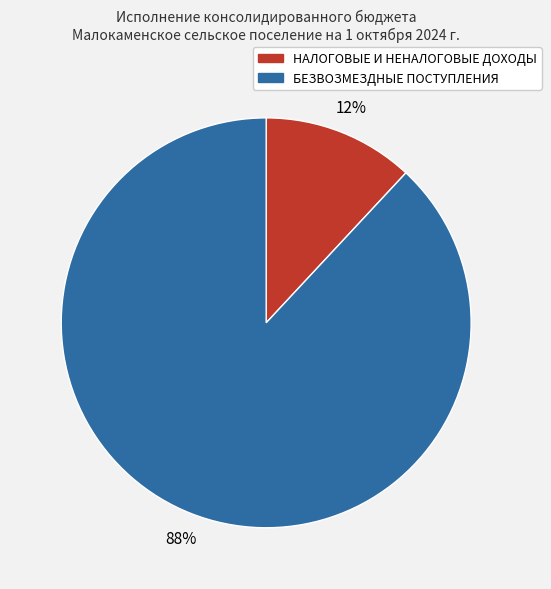

Rank the categories by value from lowest to highest.

НАЛОГОВЫЕ И НЕНАЛОГОВЫЕ ДОХОДЫ, БЕЗВОЗМЕЗДНЫЕ ПОСТУПЛЕНИЯ